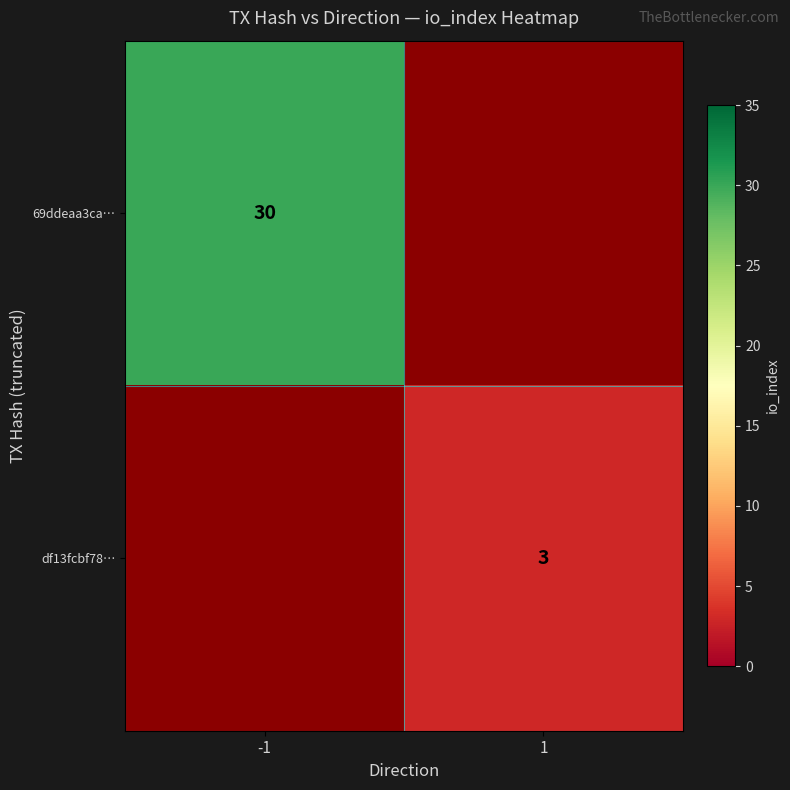

The value of df13fcbf78… at 1 is 1. True or false?

False